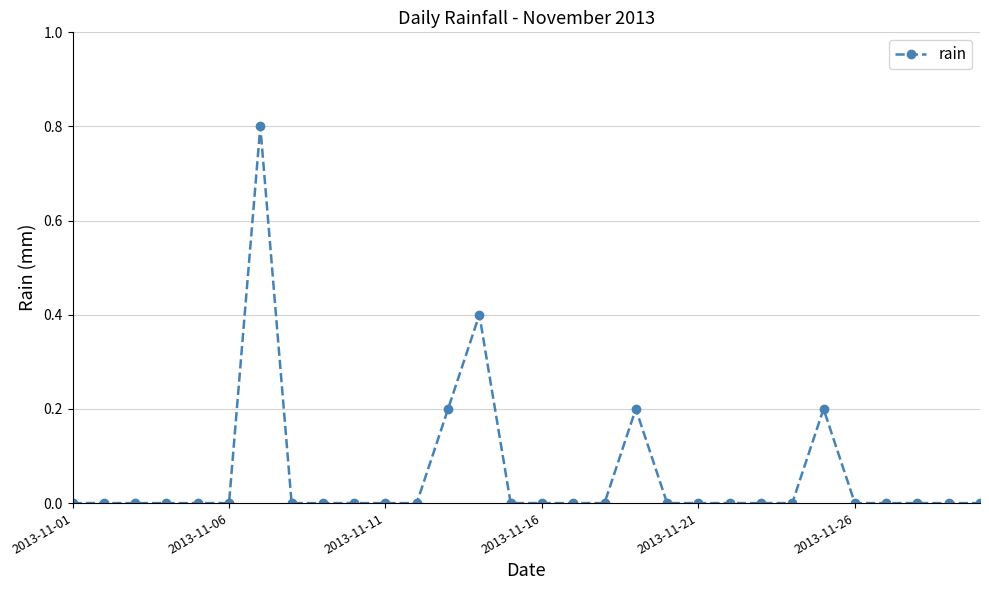

True or false: there are more than 1 points higher than both neighbors.

True